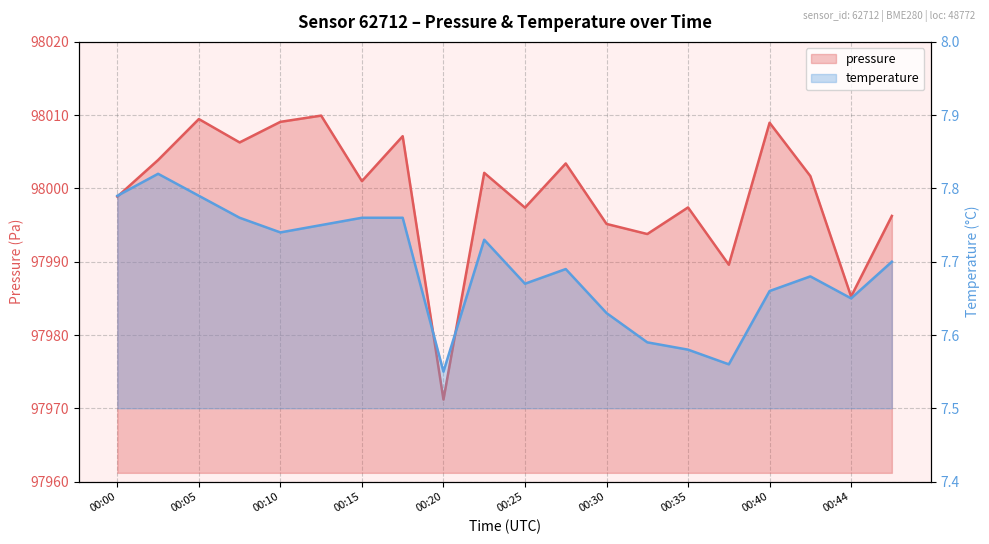

Which series changed the most between 00:30 and 00:42?

pressure